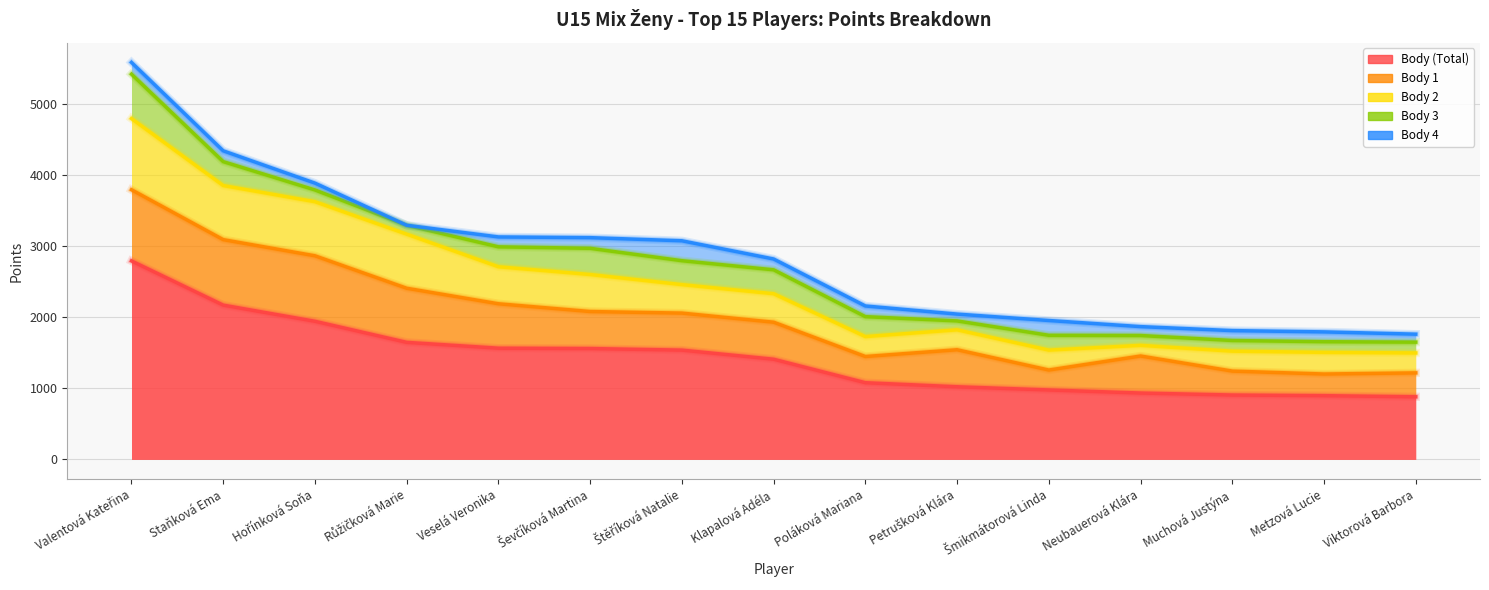

At which category does Body 4 reach its first local peak?

Štěříková Natalie